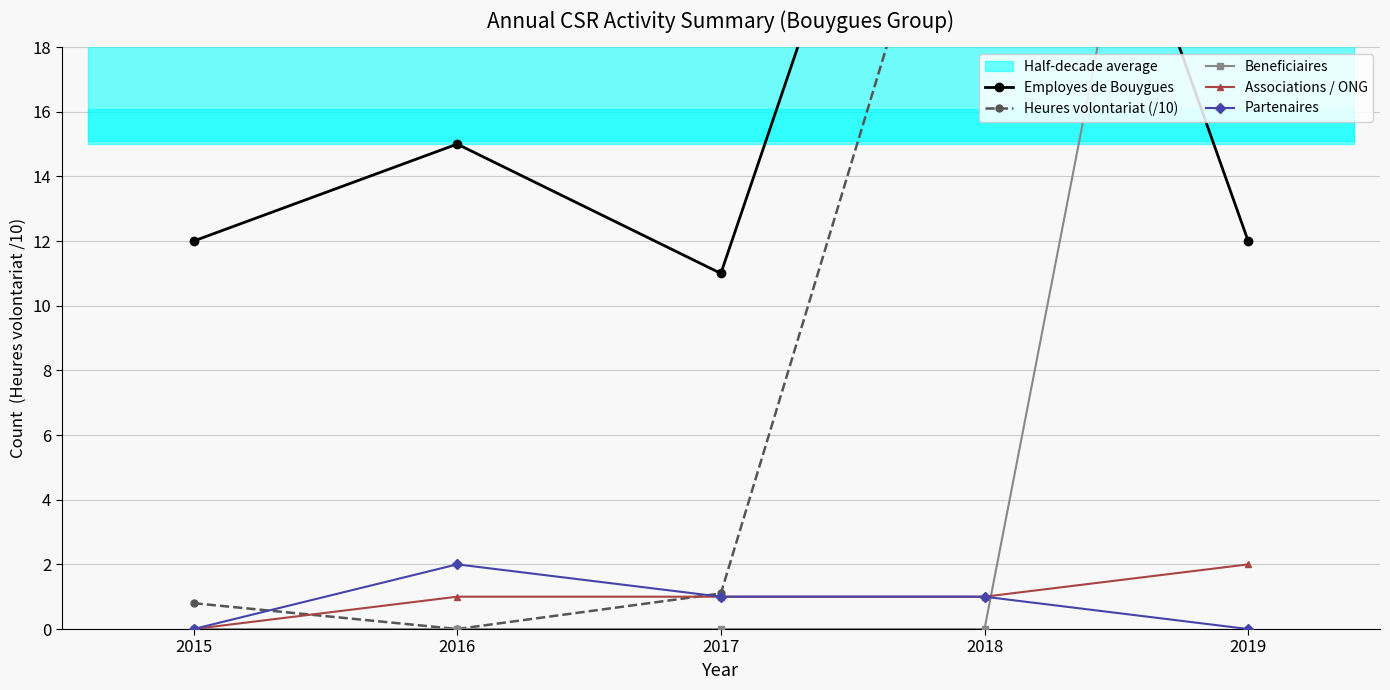

How many positive values does the Associations / ONG series have?

4